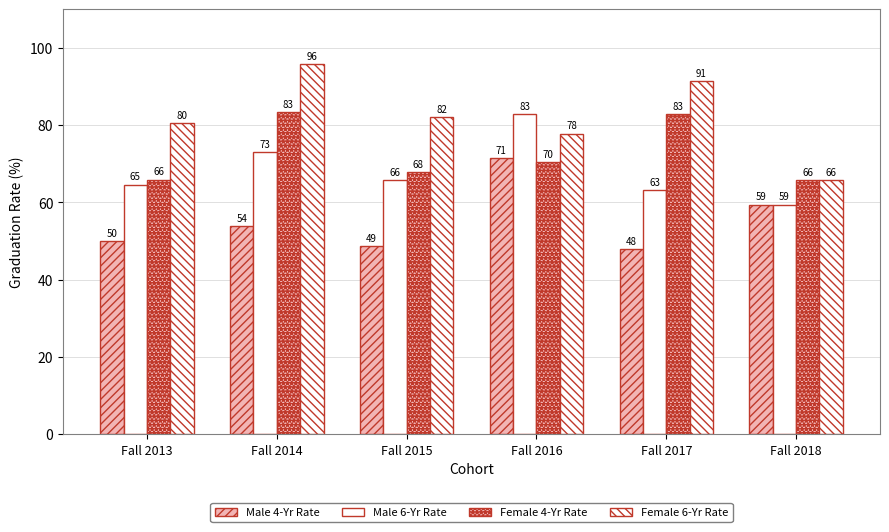

Does the chart contain stacked bars?

No